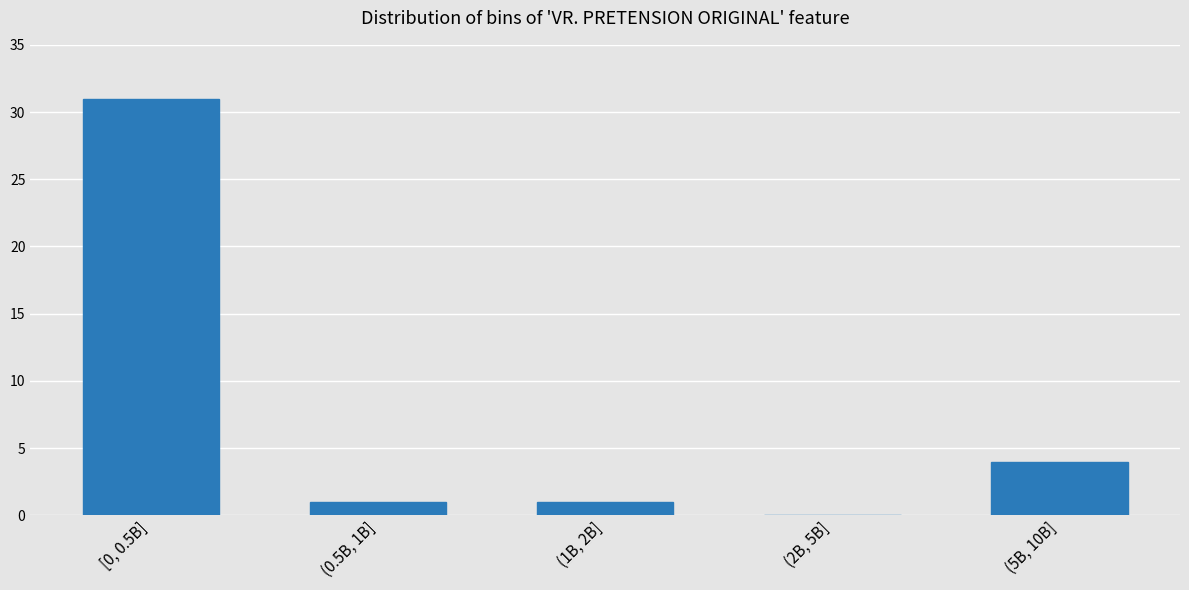

Reading right to left, list all the values displayed in this chart.

(5B, 10B]=4	(2B, 5B]=0	(1B, 2B]=1	(0.5B, 1B]=1	[0, 0.5B]=31